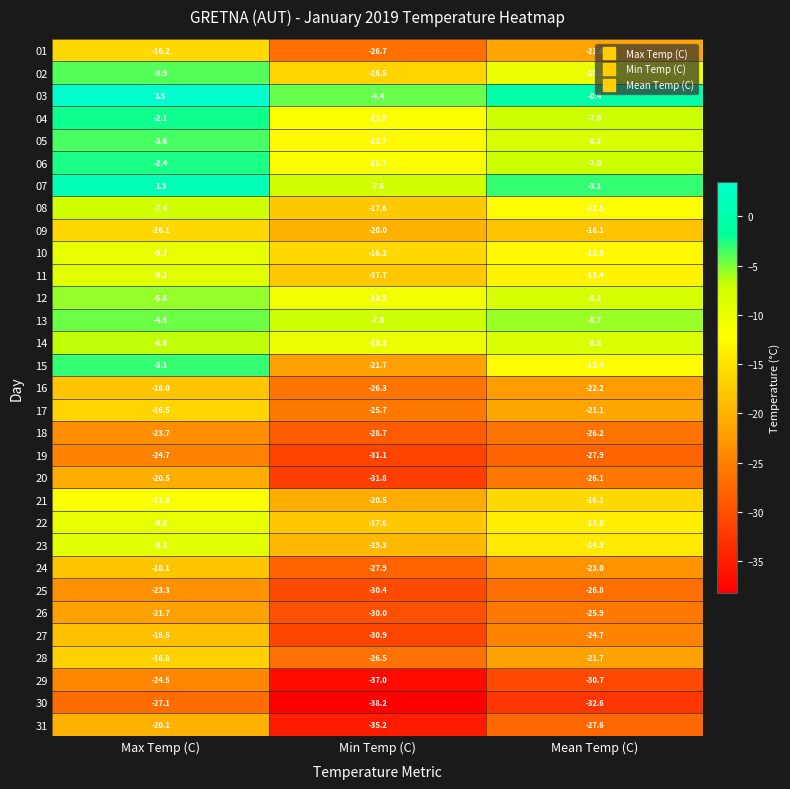

What is the approximate value of 15 at Mean Temp (C)?

-12.4